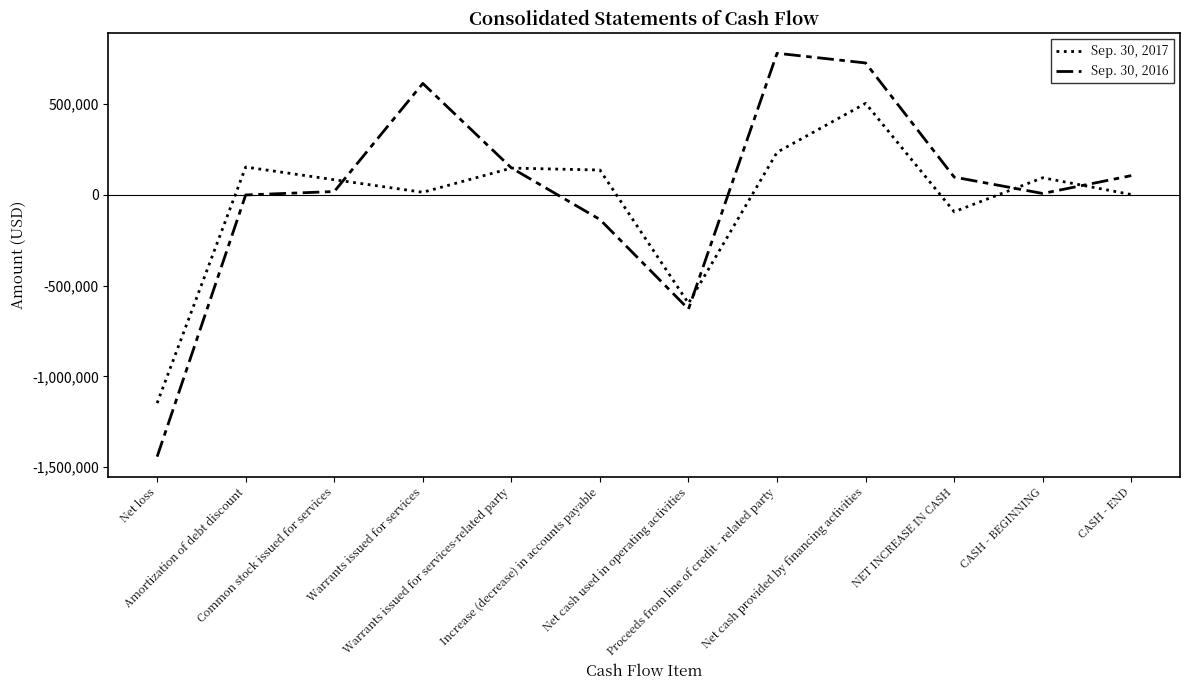

What is the total value across all series at Warrants issued for services?

628976